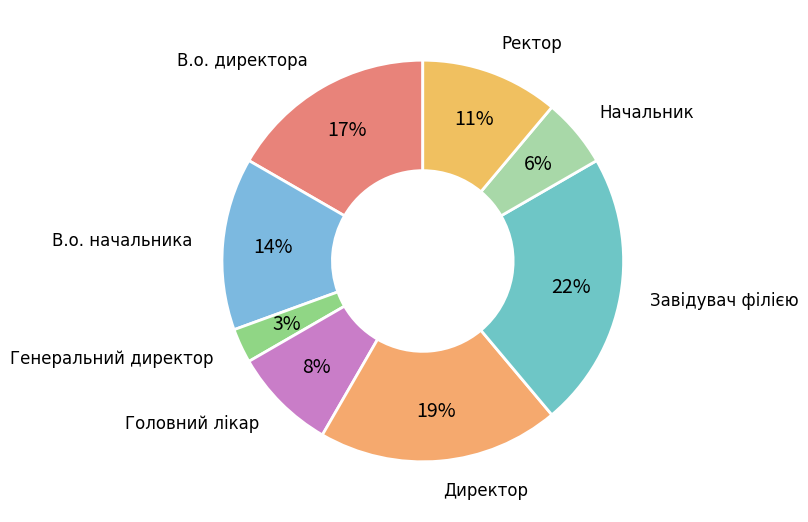

Which category has the smallest portion of the pie?

Генеральний директор